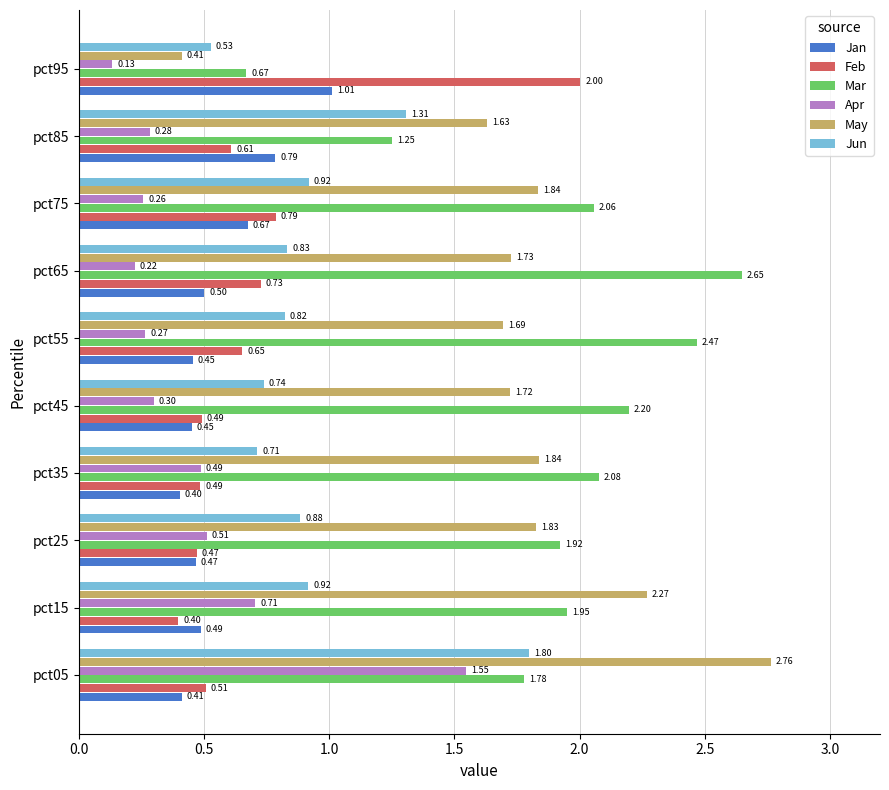

Which series has the widest spread of values?

May